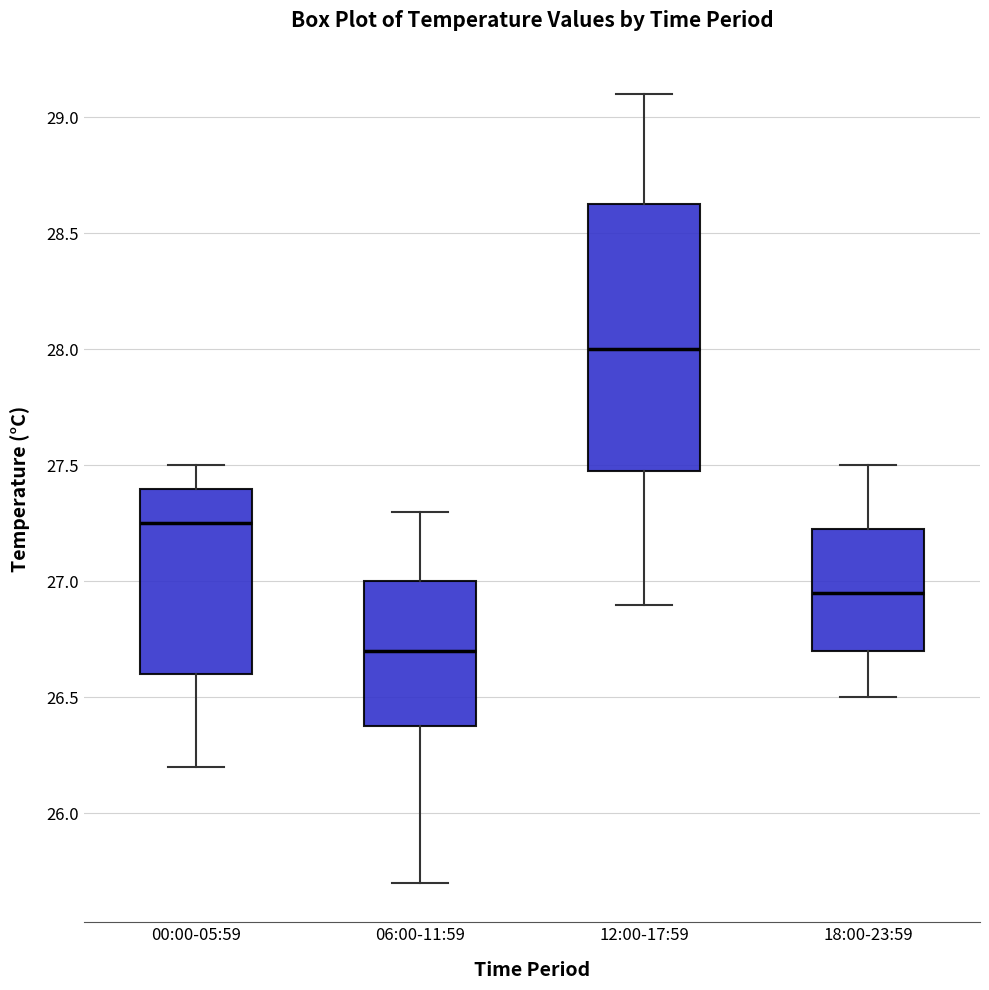

Comparing the boxes themselves (not the whiskers), which one is the tallest?

12:00-17:59